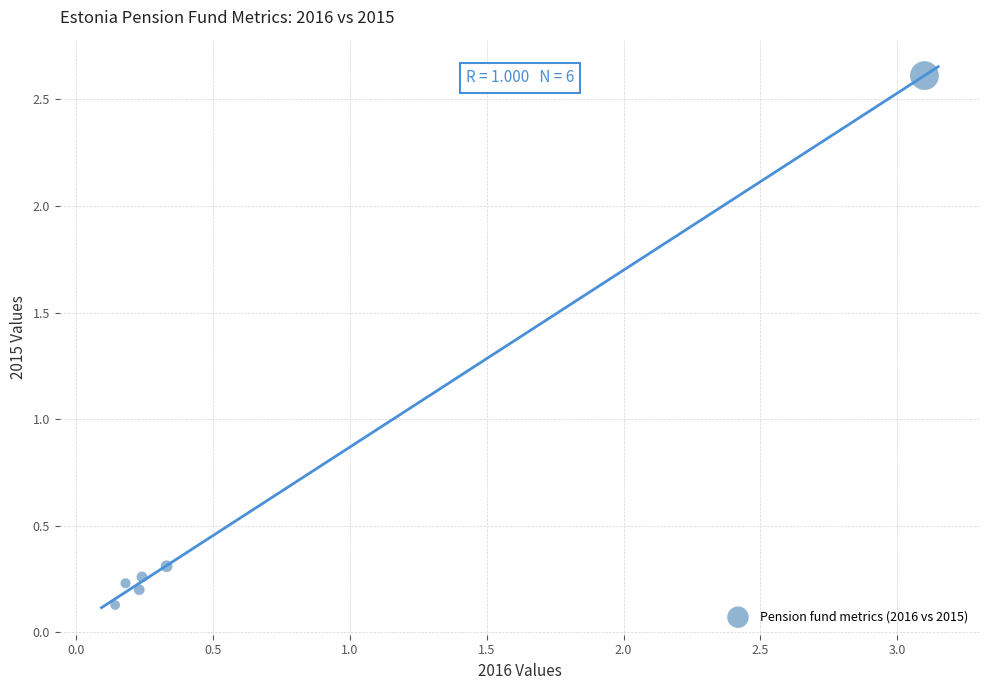

What is the range of X values (max minus min)?

3.0